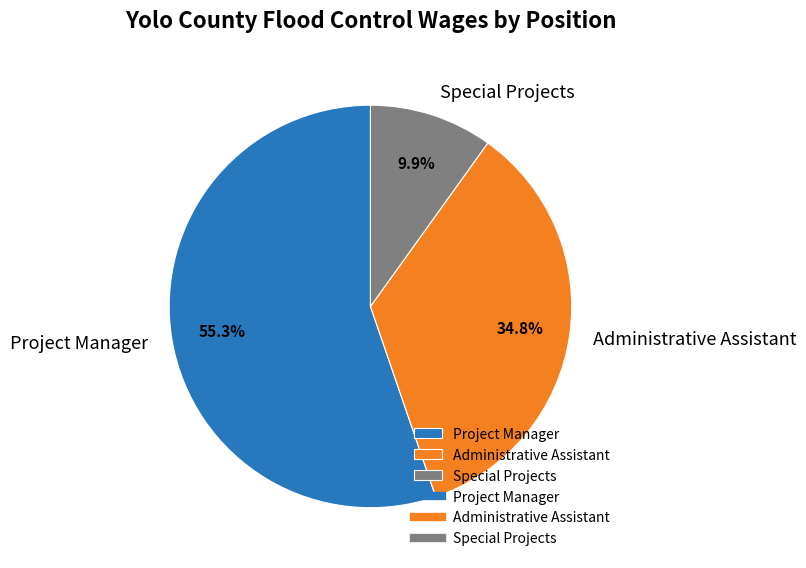

To the nearest percent, what is the difference between the Special Projects and Project Manager slice percentages?

45%